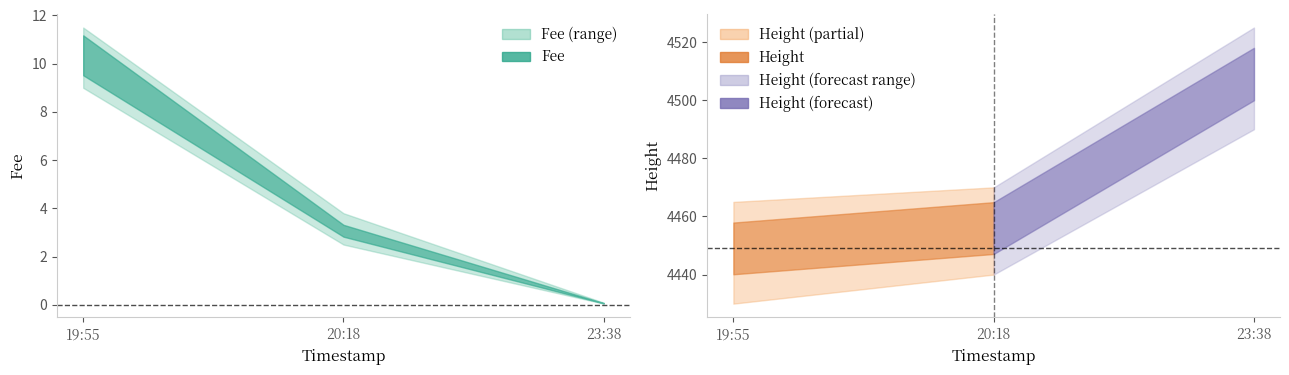

What is the spread (max minus min) of values at 2019-01-22 19:55:26?

4438.7